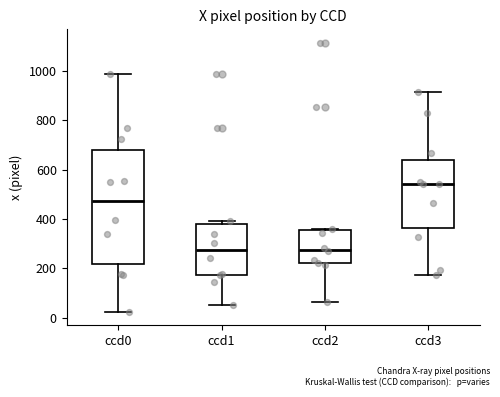

Which box has the highest median line?

ccd3